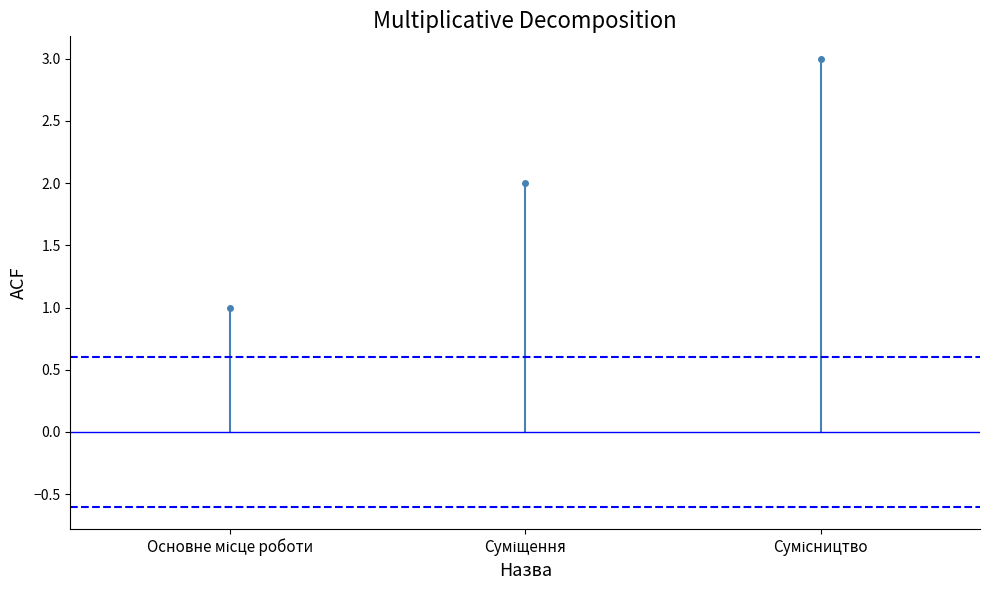

Count the values in the range 1 to 3.

3